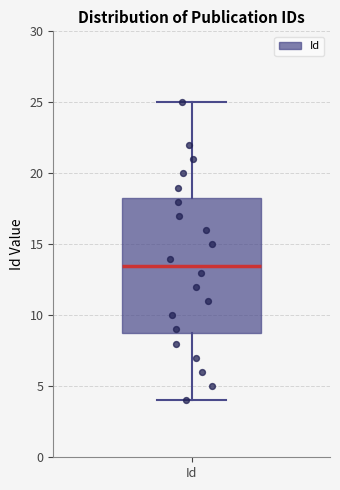

Read this box plot against the y-axis: the position of the median line, the range covered by the box, and the ends of both whiskers. The values are not printed on the chart, so give them approximately, as read against the axis.

median 13.5, box 9.0 to 18.5, whiskers 4.0 to 25.0